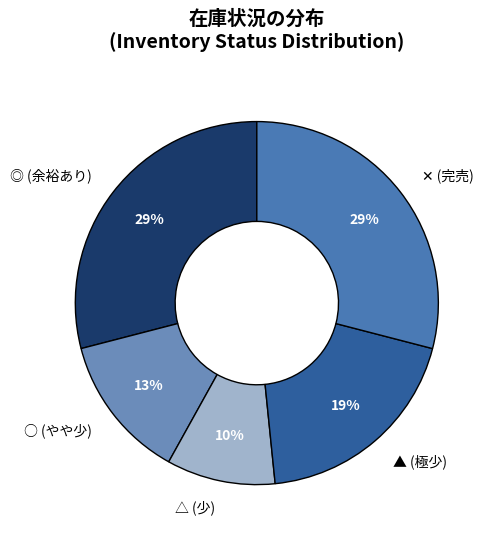

The △ slice represents 10% of the pie. True or false?

True